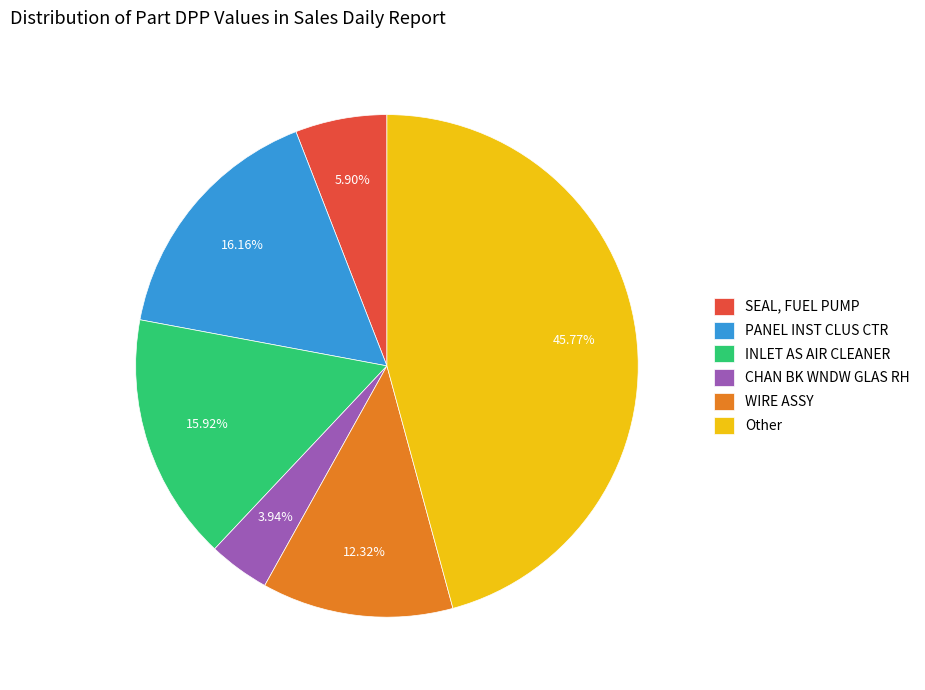

How many slices are in this pie chart?

6